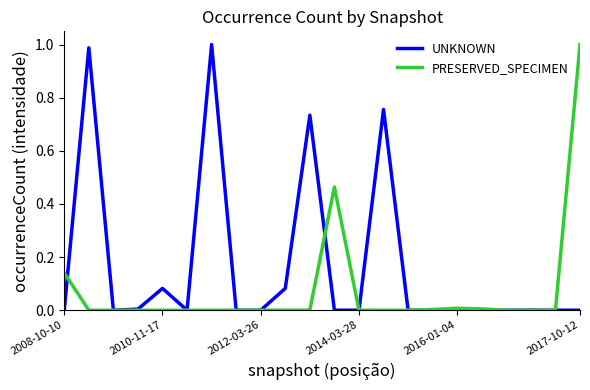

Which series has the largest total across all categories?

UNKNOWN